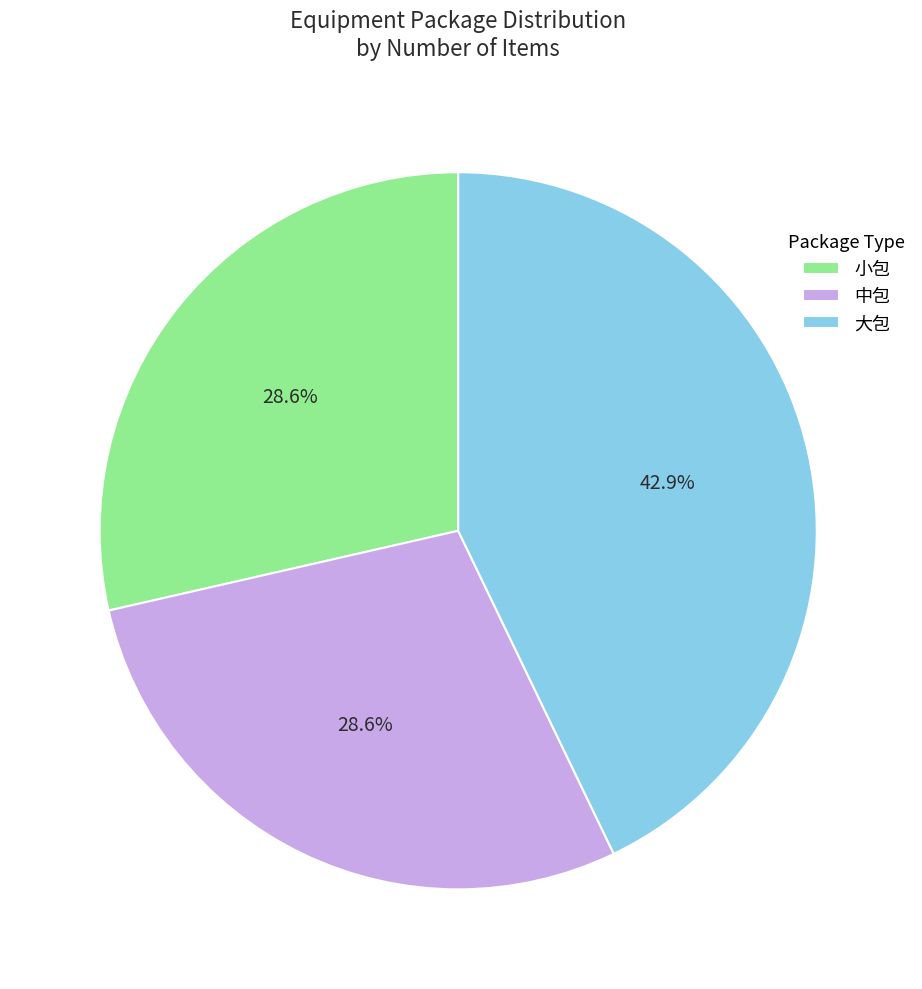

To the nearest percent, what is the average slice percentage?

33%